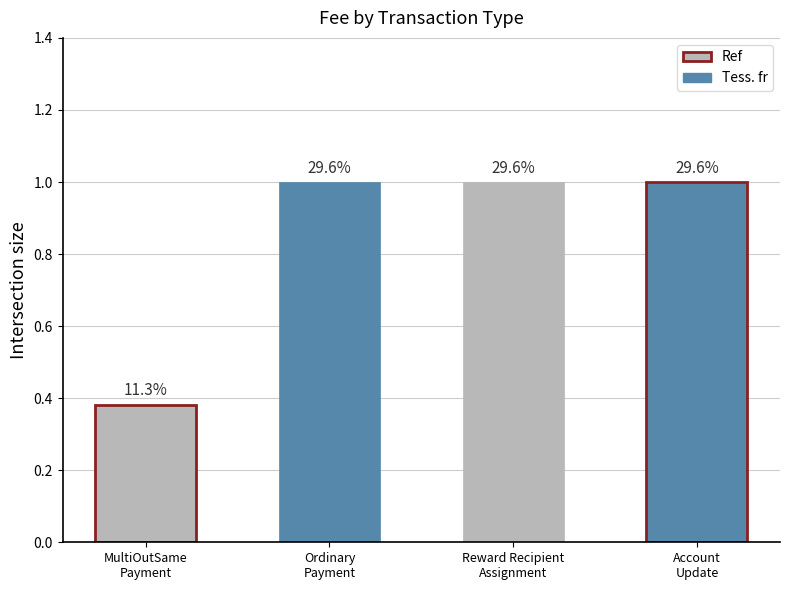

Count the values in the range 1 to 2.

3